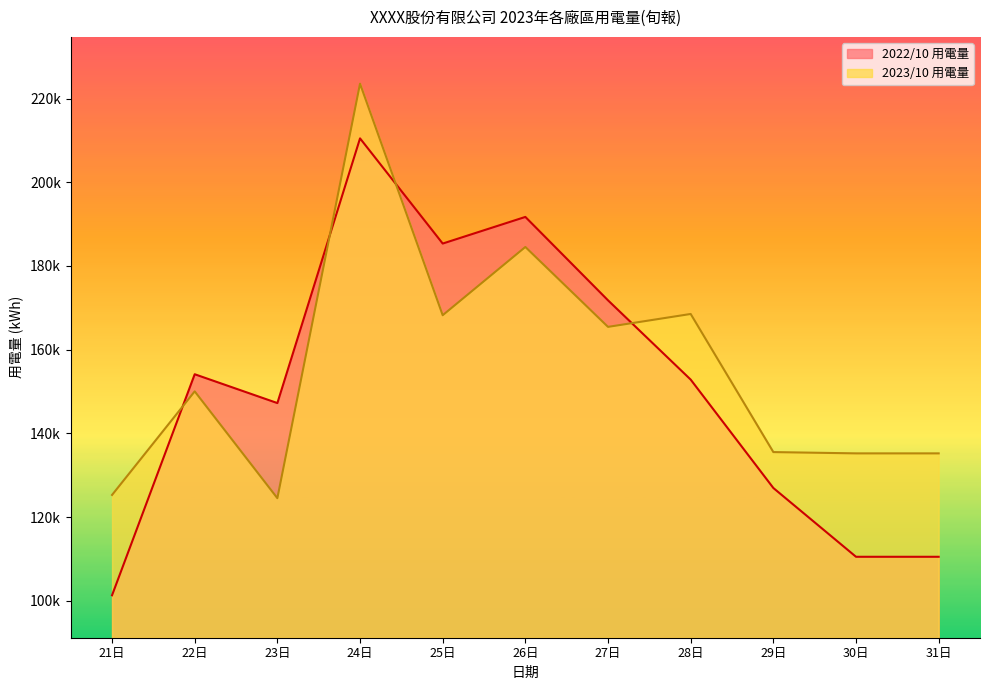

Is the value of 2022/10 用電量 at 29日 greater than the value of 2023/10 用電量 at 23日?

Yes